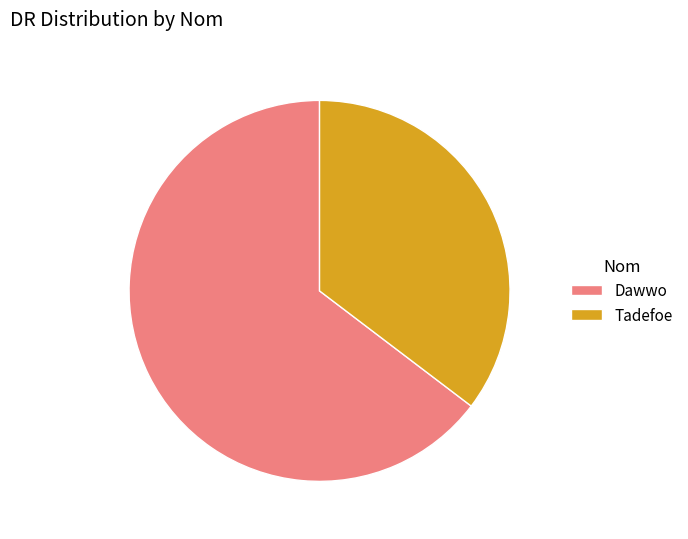

What is the largest slice in the pie chart?

Dawwo